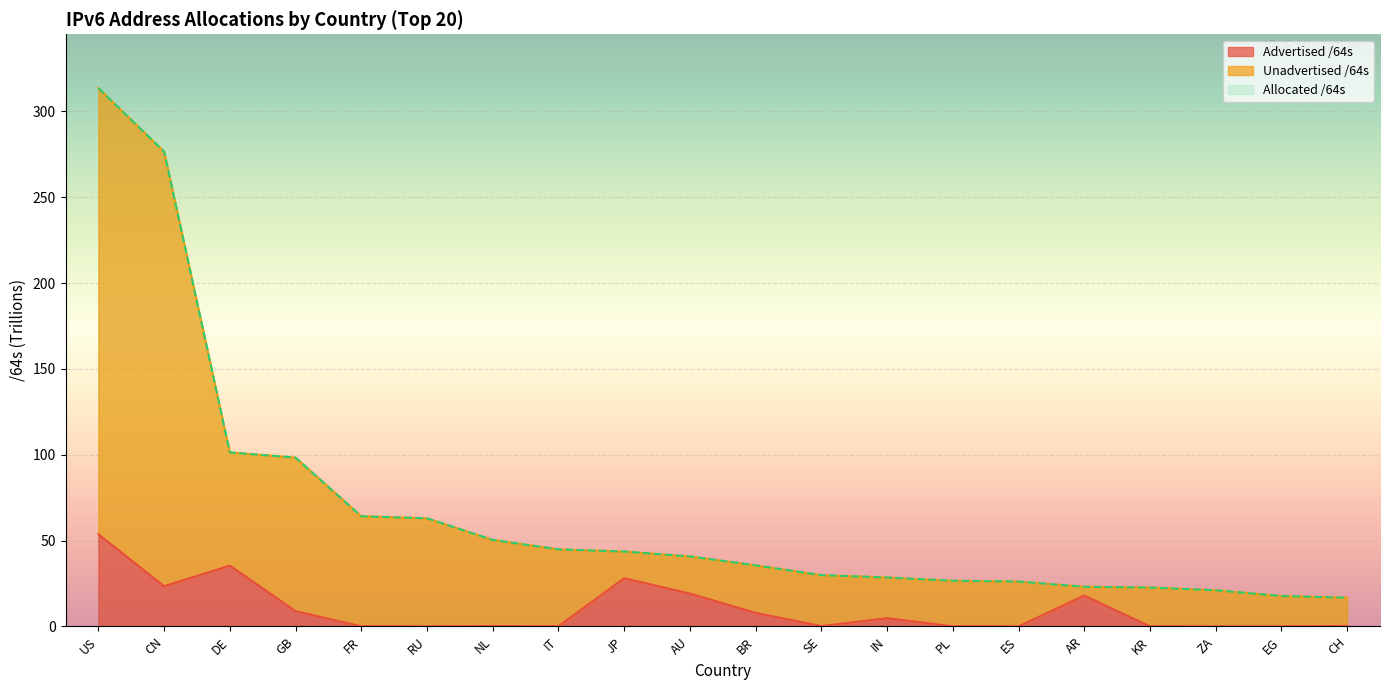

What is the label of the 12th point from the left?

SE